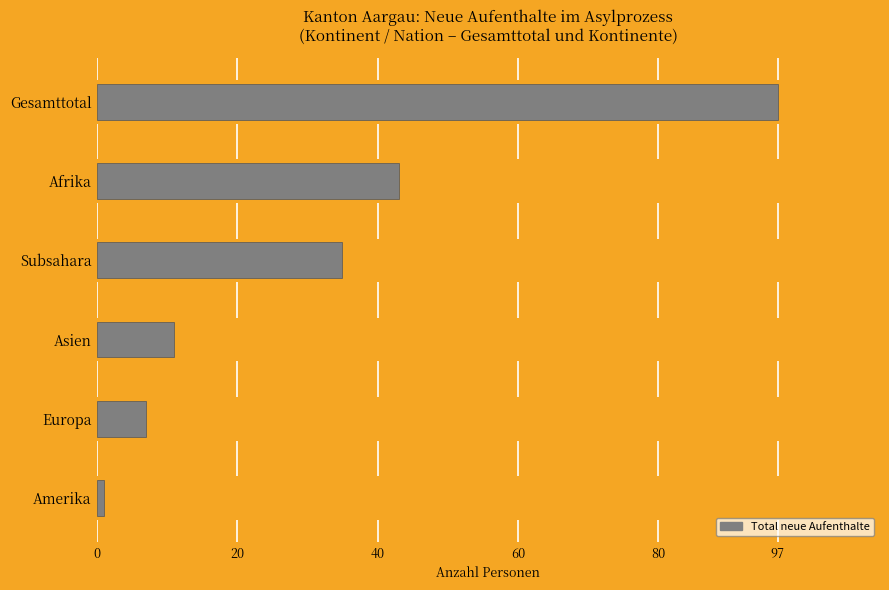

What is the change in value from Europa to Subsahara?

+28